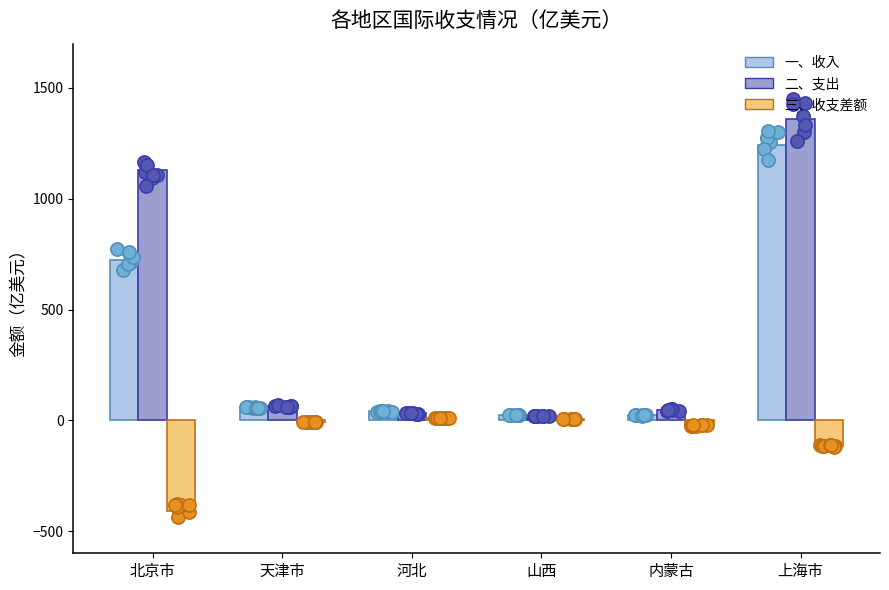

Which series contains the highest Y value?

二、支出